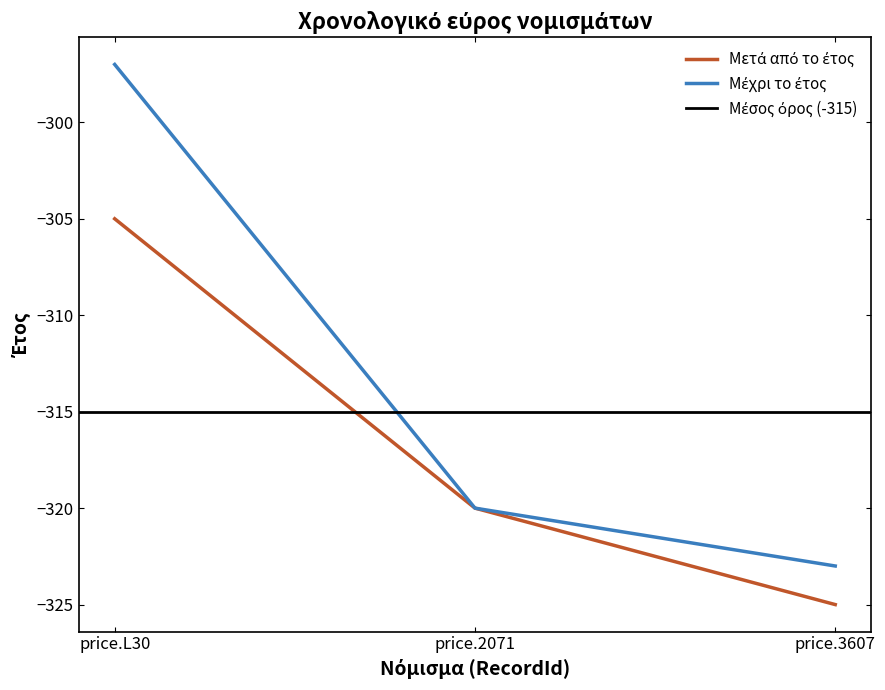

What are all the series names shown in the legend?

Μετά από το έτος, Μέχρι το έτος